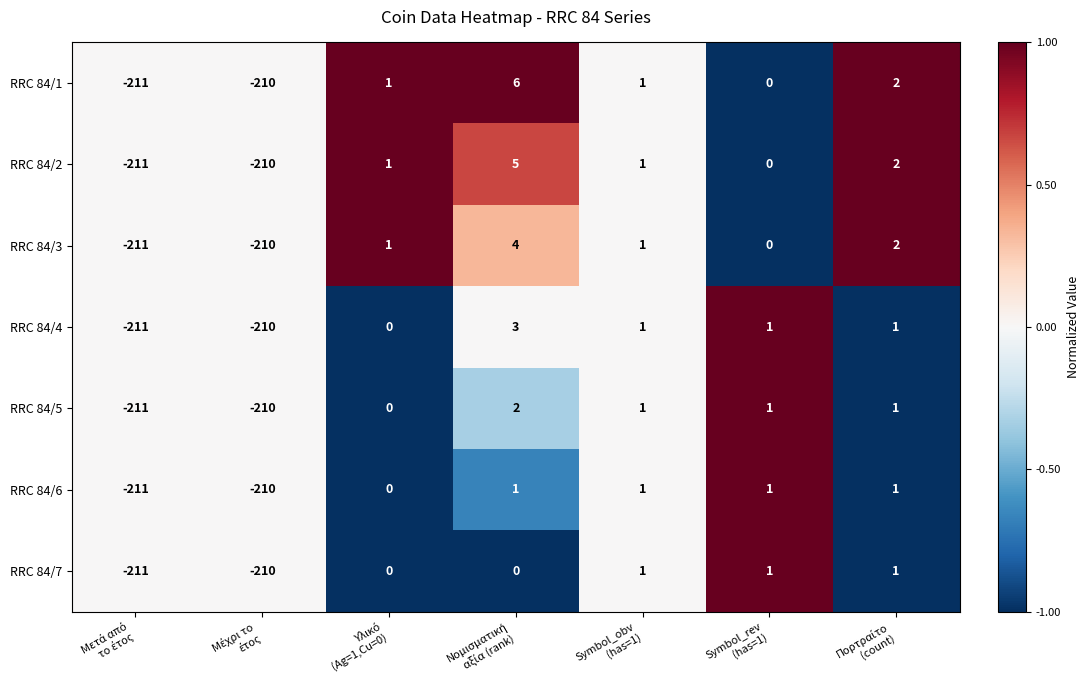

How many categories are shown in the chart?

7